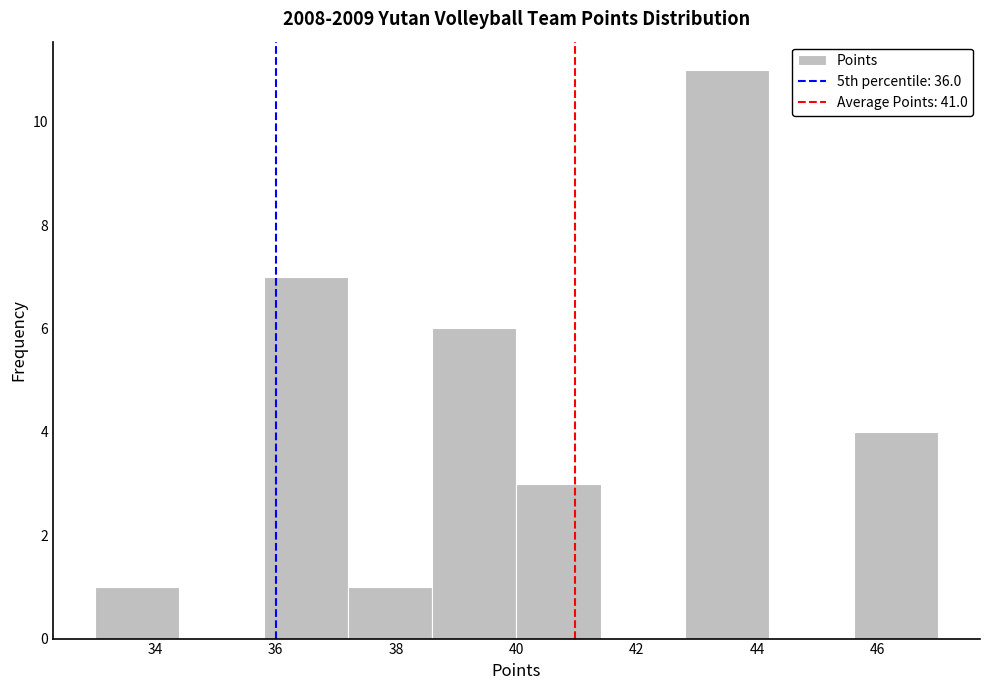

Over which range of the x-axis is the bar tallest?

42.8 to 44.2